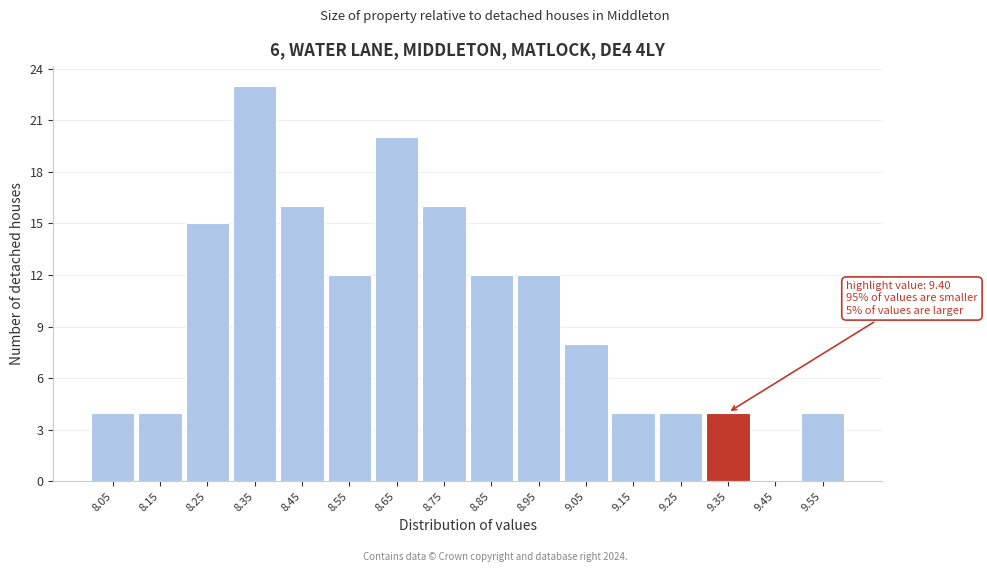

Reading left to right, extract all data points from this chart.

8.05=4	8.15=4	8.25=15	8.35=23	8.45=16	8.55=12	8.65=20	8.75=16	8.85=12	8.95=12	9.05=8	9.15=4	9.25=4	9.35=4	9.45=0	9.55=4